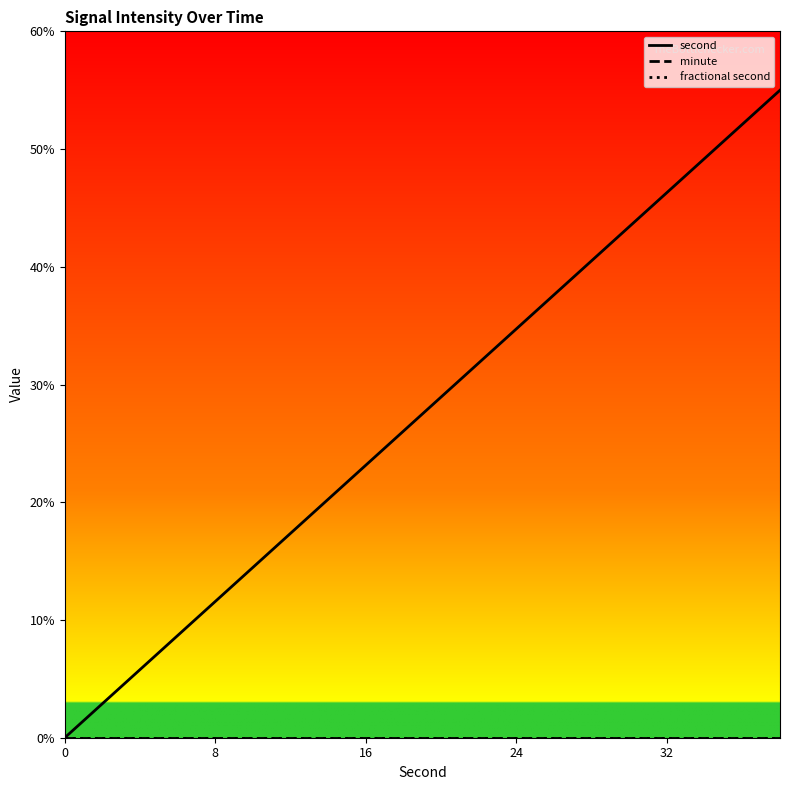

Does the chart display data point markers on the line(s)?

No